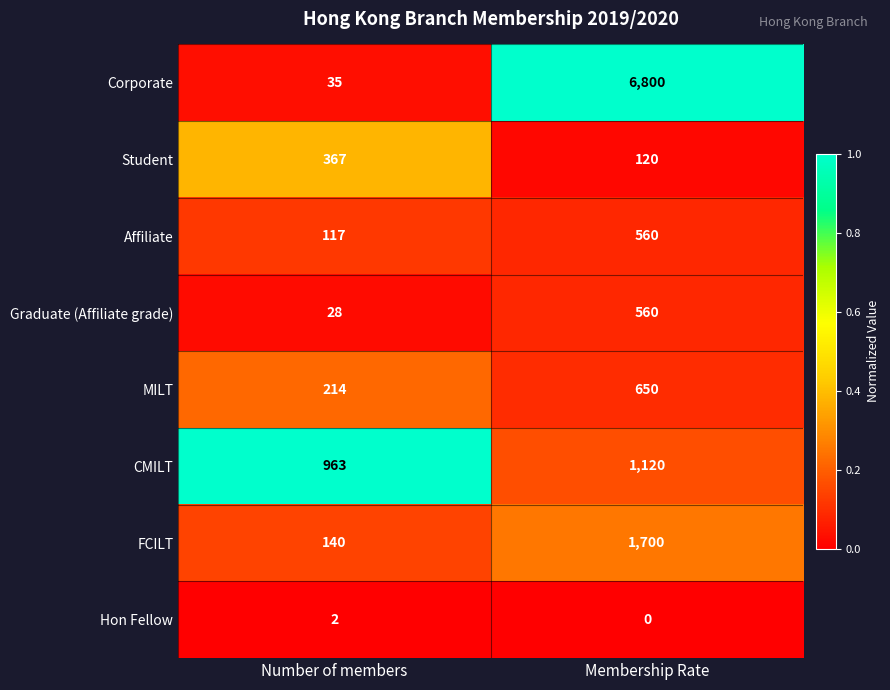

Reading right to left, transcribe all the data shown in this chart.

Corporate: 6800	35
Student: 120	367
Affiliate: 560	117
Graduate (Affiliate grade): 560	28
MILT: 650	214
CMILT: 1120	963
FCILT: 1700	140
Hon Fellow: 0	2